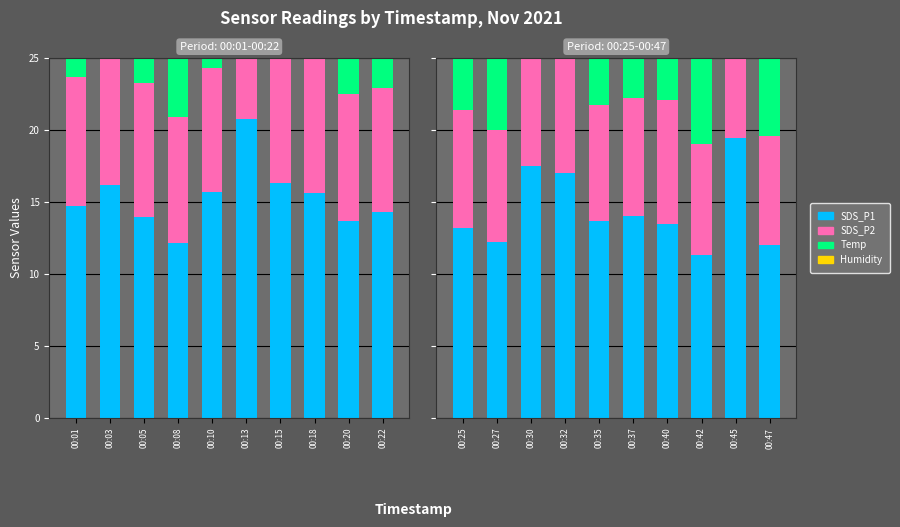

Does the chart contain stacked bars?

No